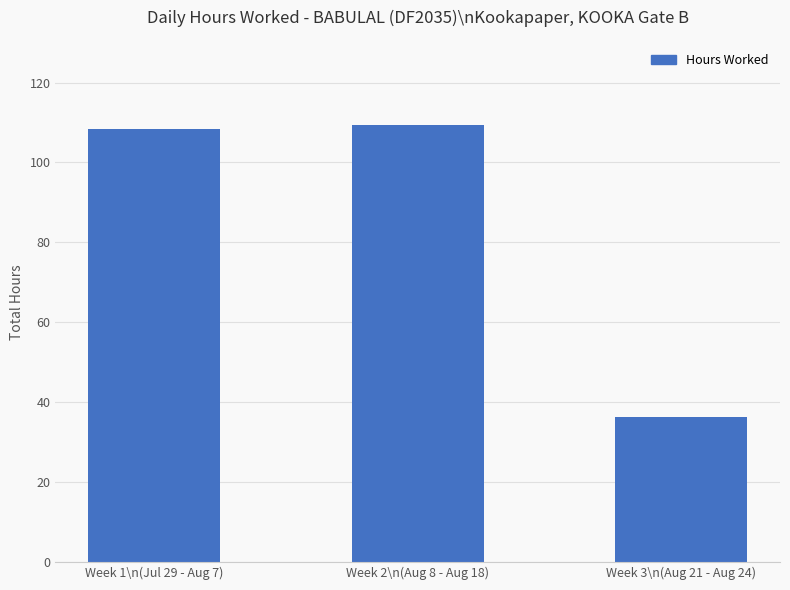

What is the approximate value at Week 1\n(Jul 29 - Aug 7)?

108.3